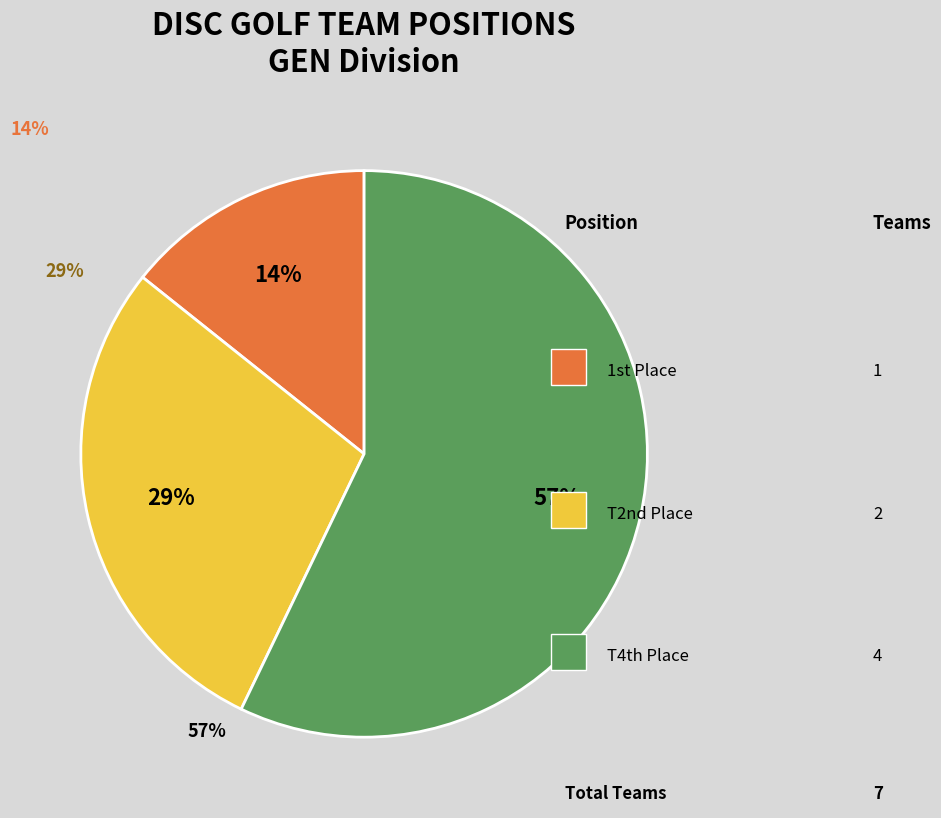

Is there any slice that represents more than half of the pie?

Yes